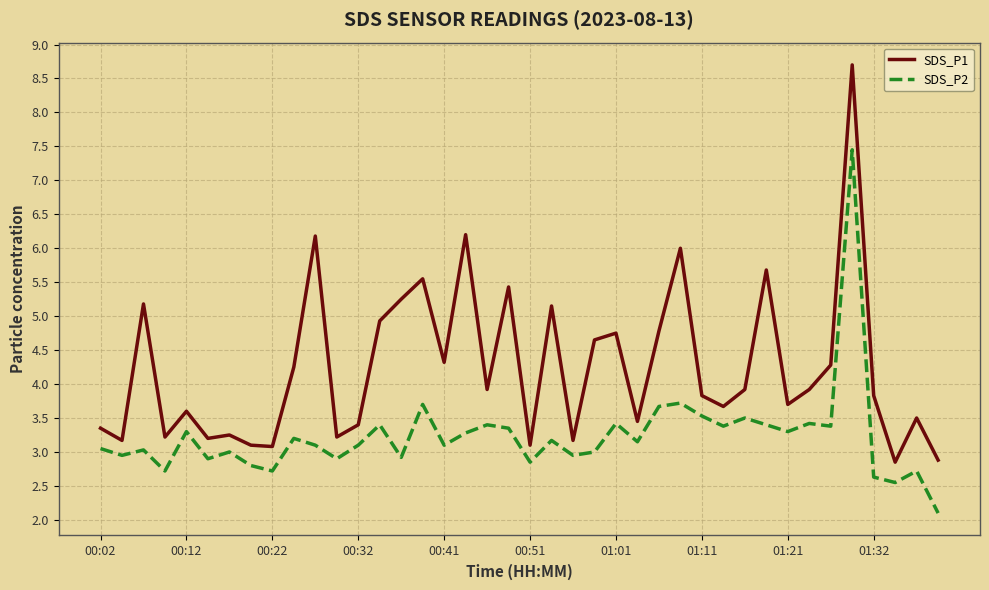

What is the difference between the second highest and second lowest values in the SDS_P1 series?

3.3